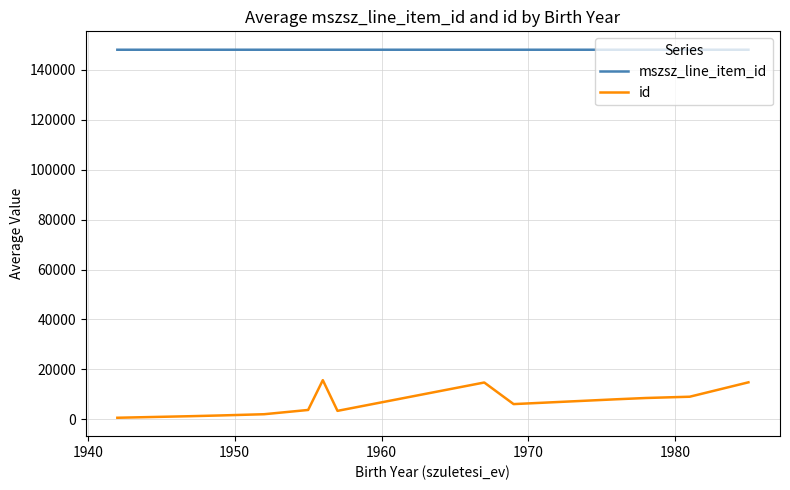

What is the maximum value shown in the chart?

148119.0